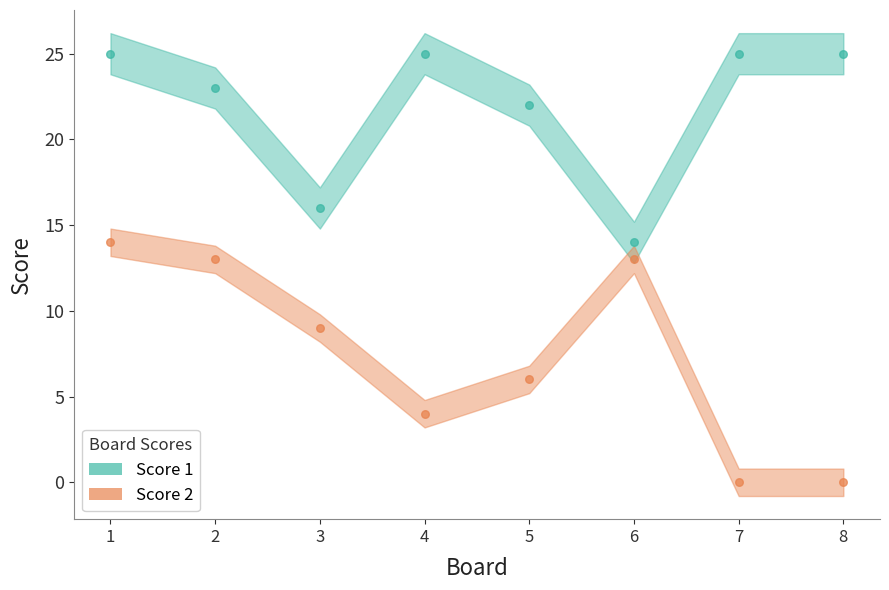

Which series reaches the minimum Y coordinate?

Score 2